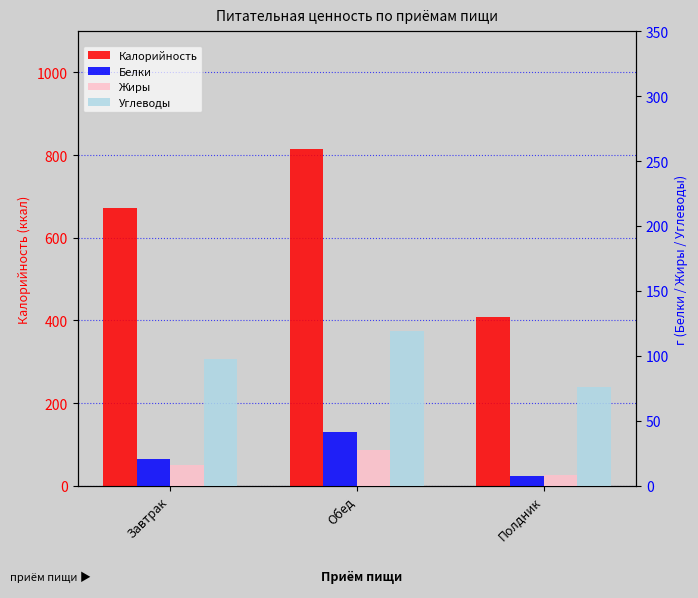

The value of Белки at Завтрак is 20.7. True or false?

True